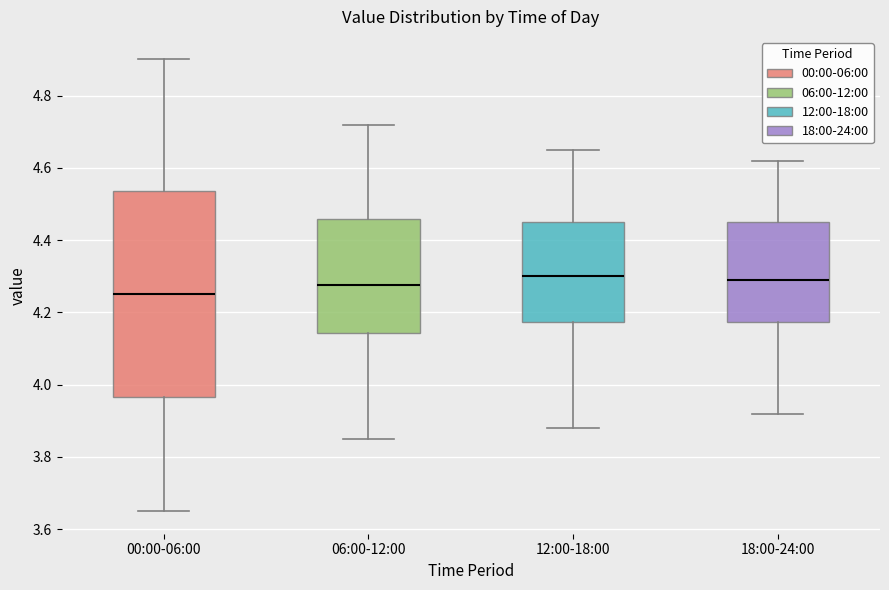

Where does the lower whisker of the box for 06:00-12:00 end on the y-axis? The values are not printed on the chart, so give them approximately, as read against the axis.

3.86